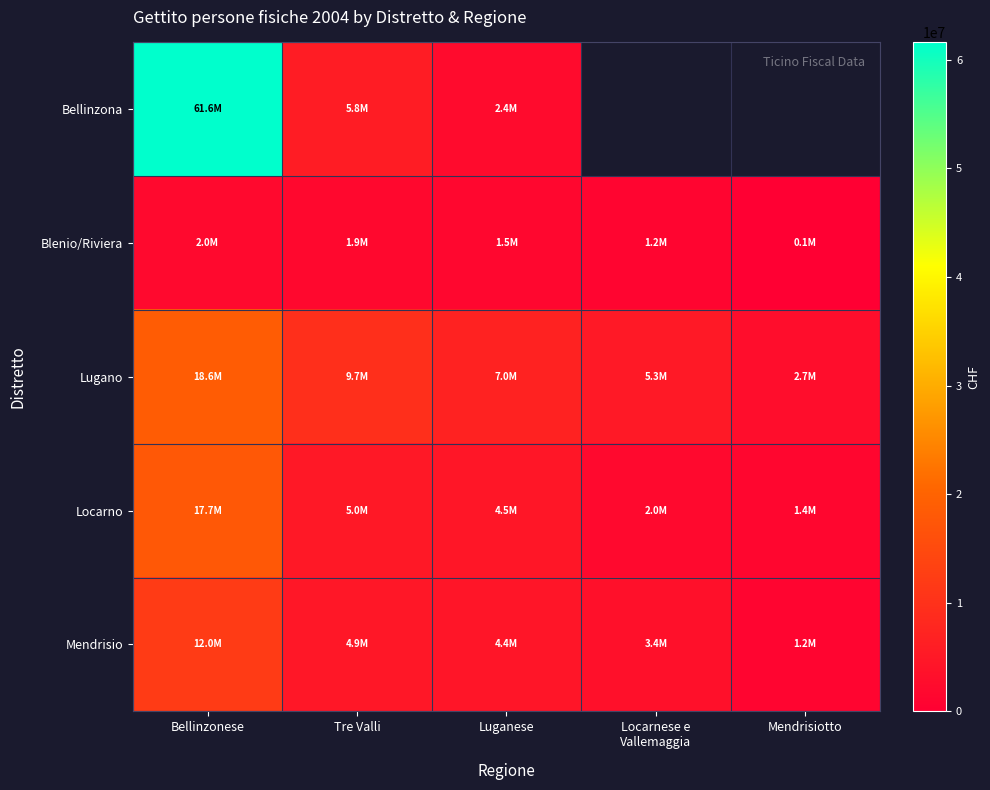

At which label does Blenio/Riviera first exceed 1497375?

Bellinzonese